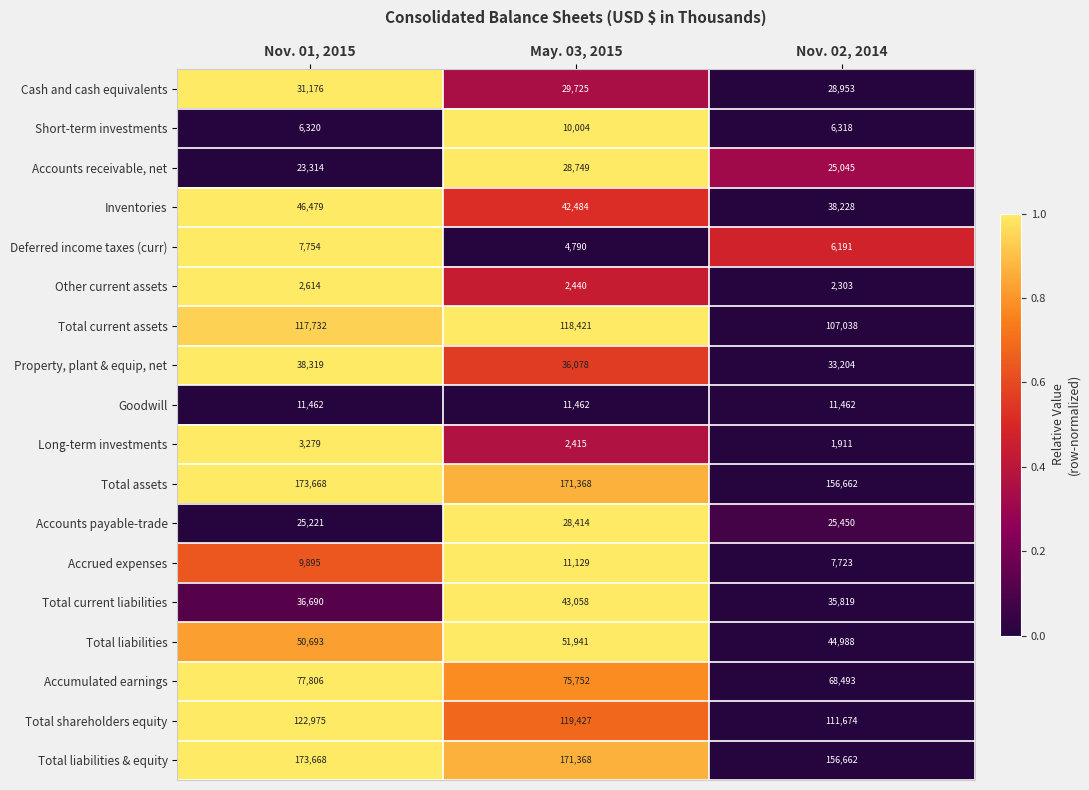

What is the minimum value shown in the chart?

1911